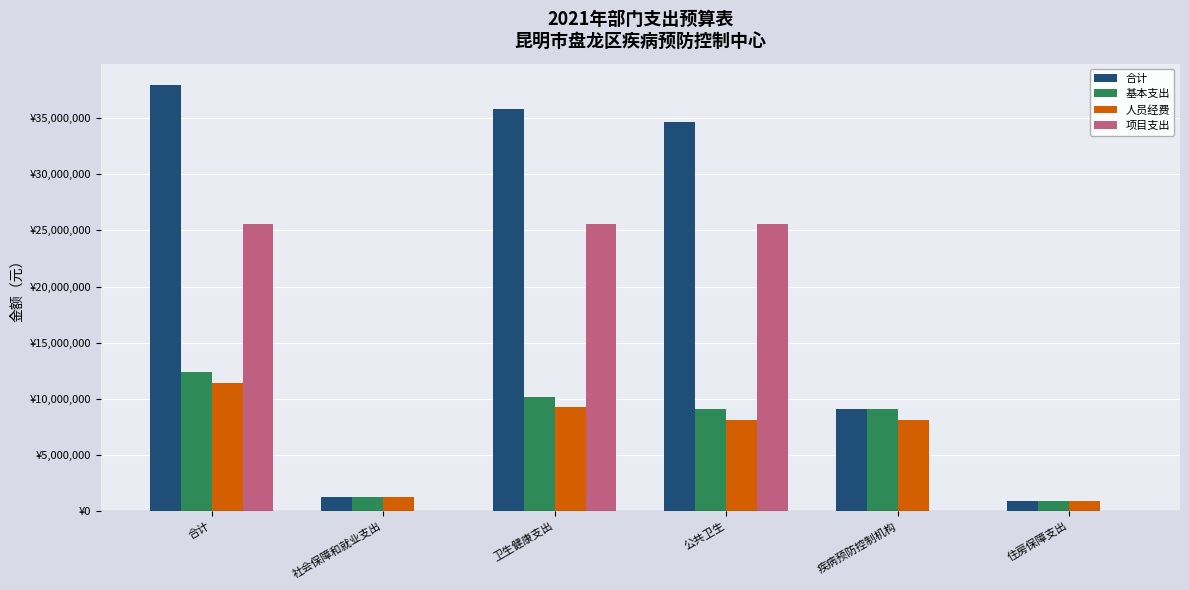

Are the bars horizontal?

No